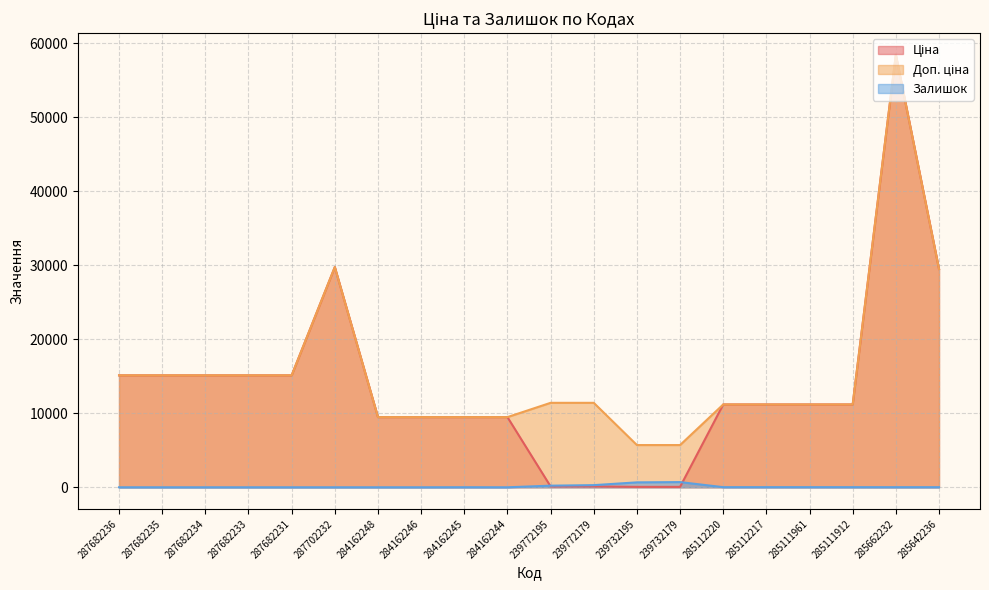

Is it true that Доп. ціна equals 9480.1 at 284162244?

True